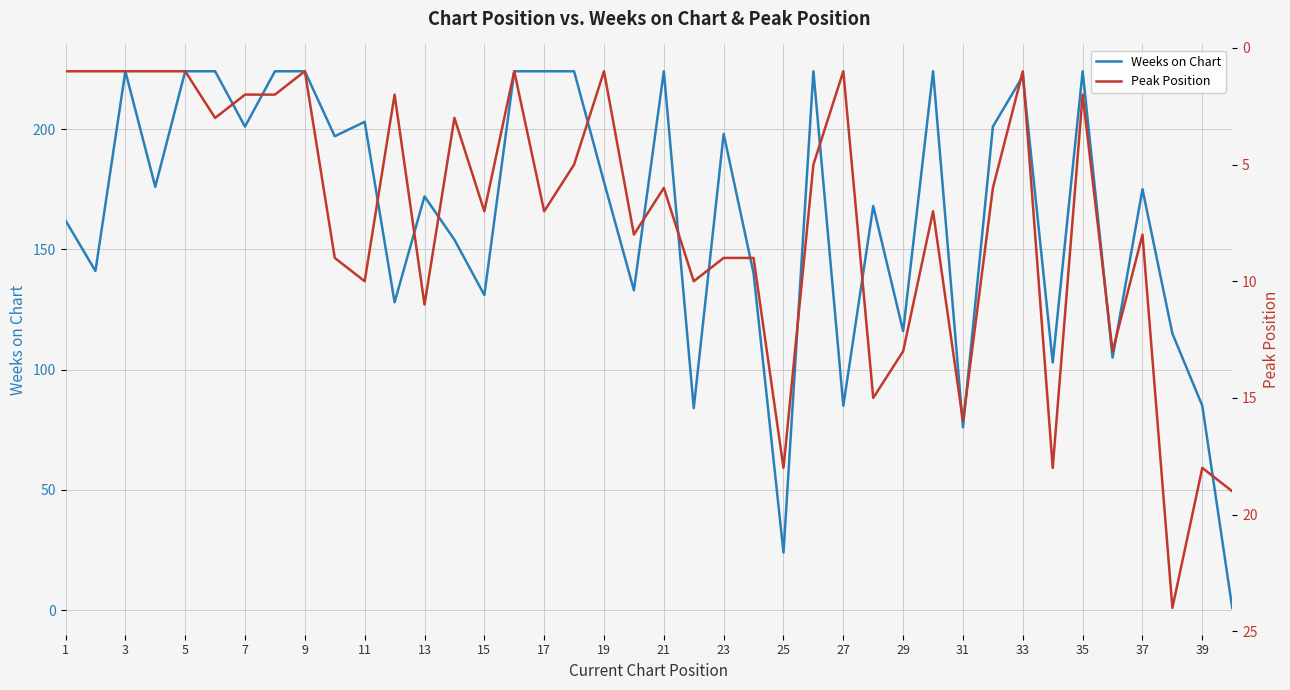

Is this an area chart (filled region under the line)?

No